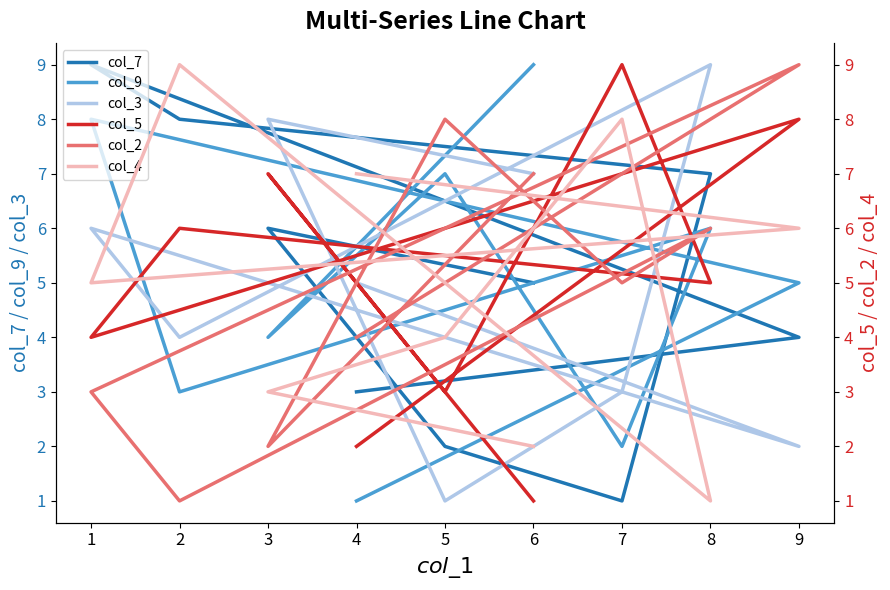

Count the col_5 values in the range 3 to 7.

5